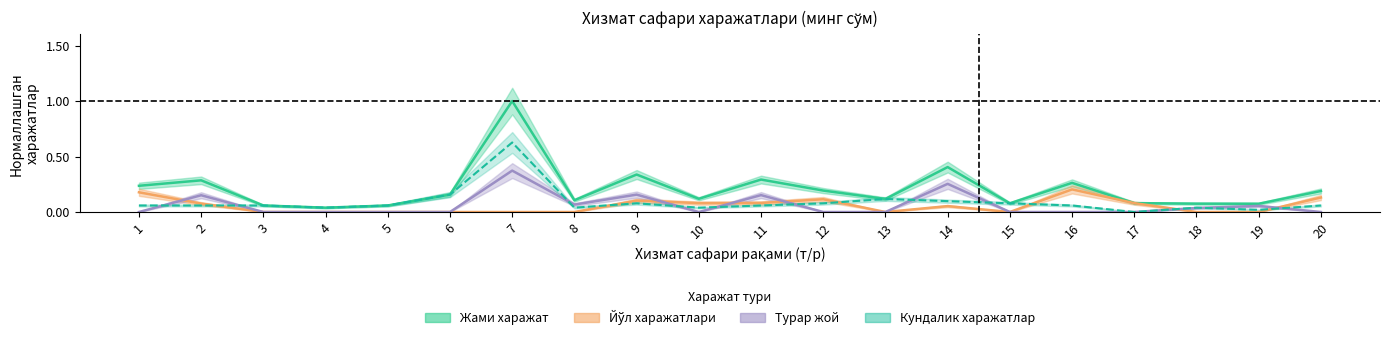

How many intersections are there between Турар жой and Йўл харажатлари?

6